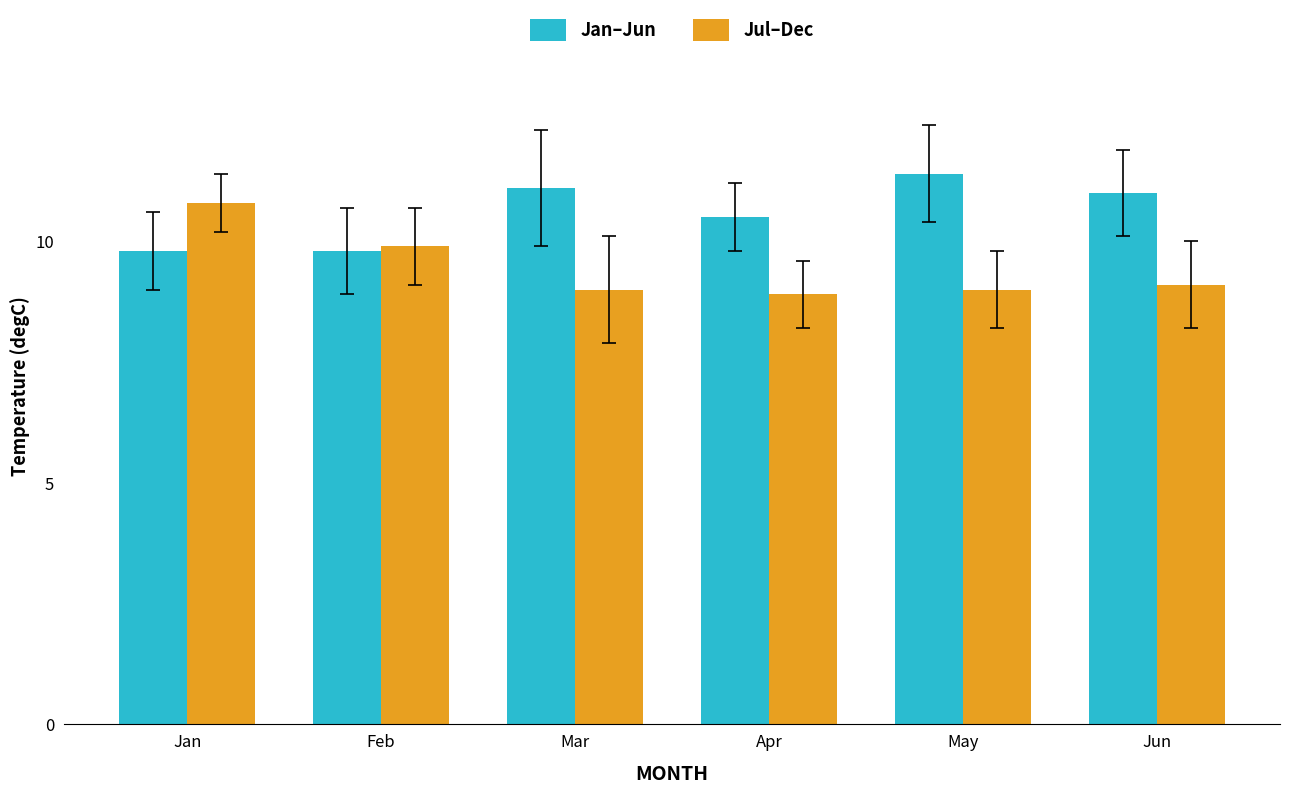

Which series changed the most between May and Jun?

Jan–Jun